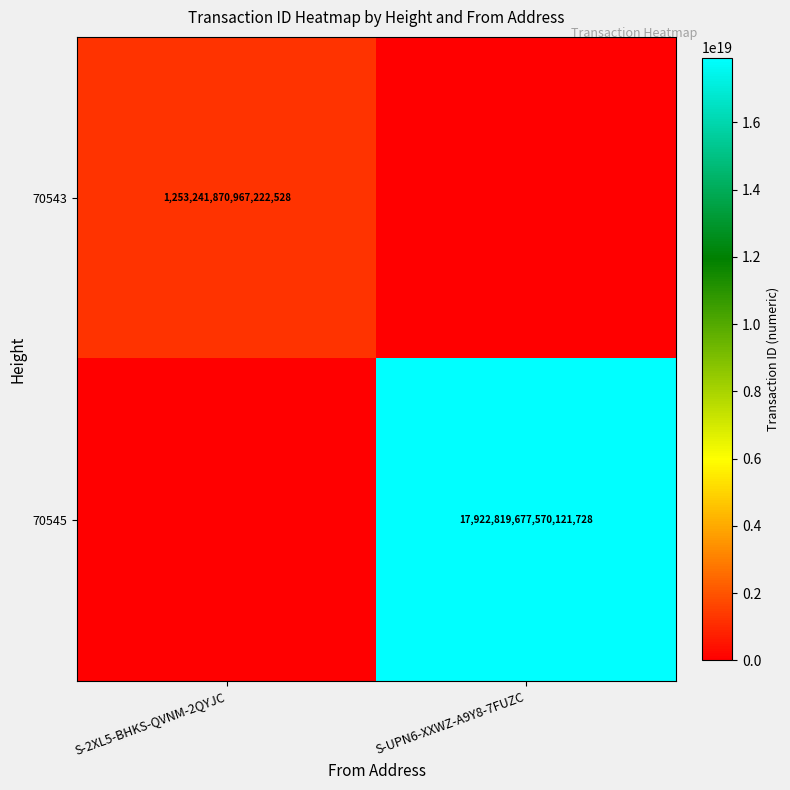

Is it true that 70543 equals 302087675513293376 at S-2XL5-BHKS-QVNM-2QYJC?

False